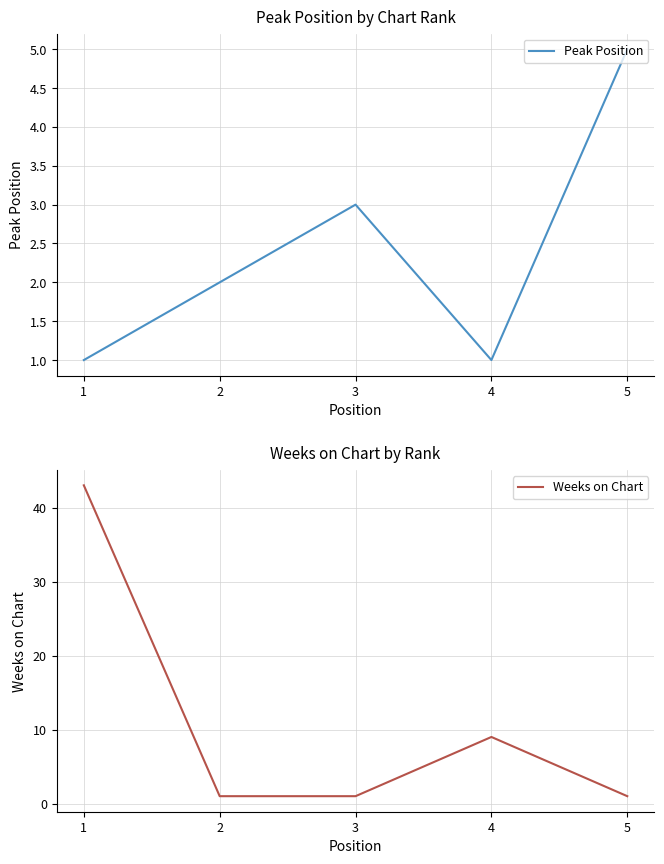

What is the difference between the maximum and second lowest values in the Peak Position series?

4